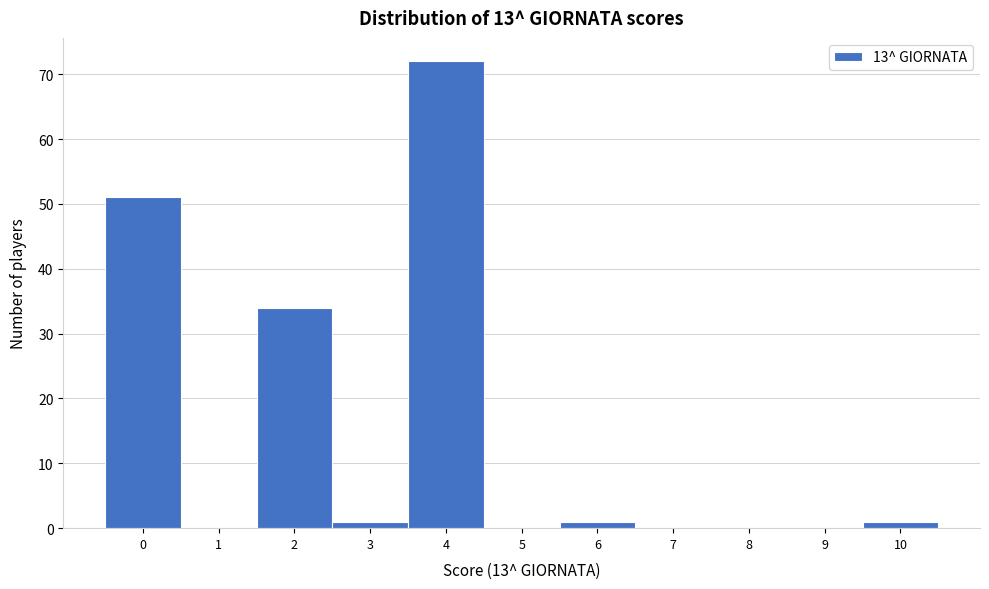

Reading right to left, what are all the values shown in this chart?

10=1	9=0	8=0	7=0	6=1	5=0	4=72	3=1	2=34	1=0	0=51